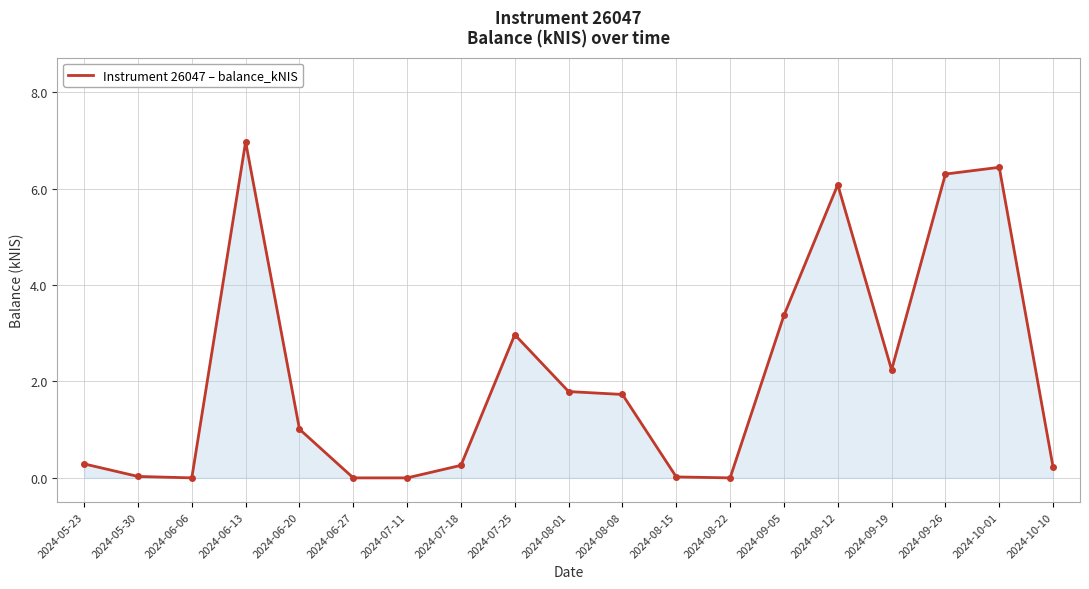

Is it true that the value at 2024-07-11 is -4.0?

False